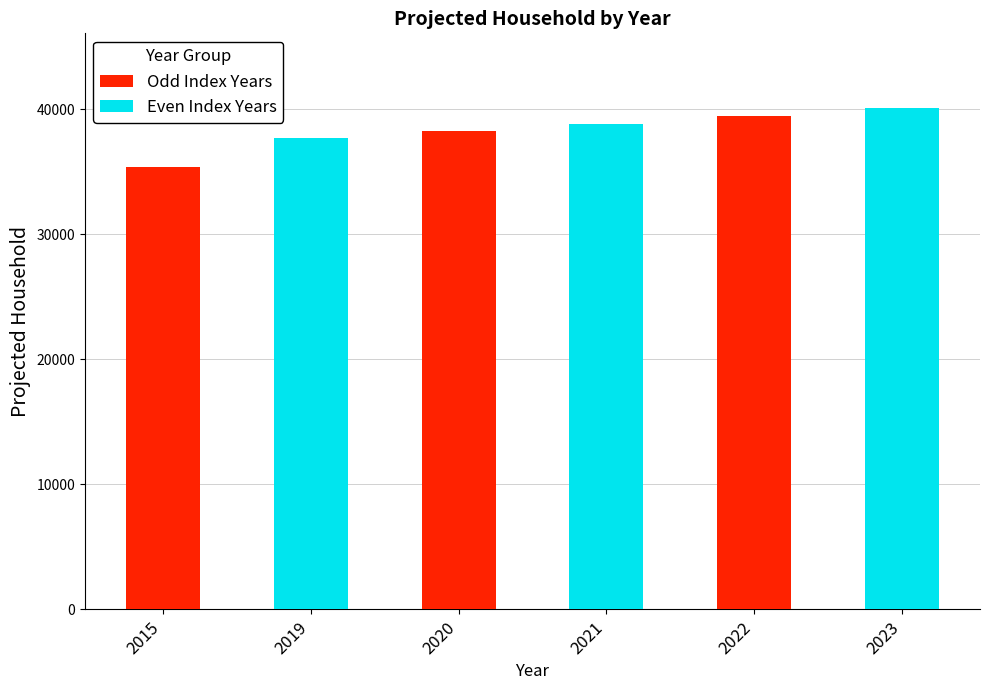

Rank the series by their average value, from lowest to highest.

Odd Index Years, Even Index Years